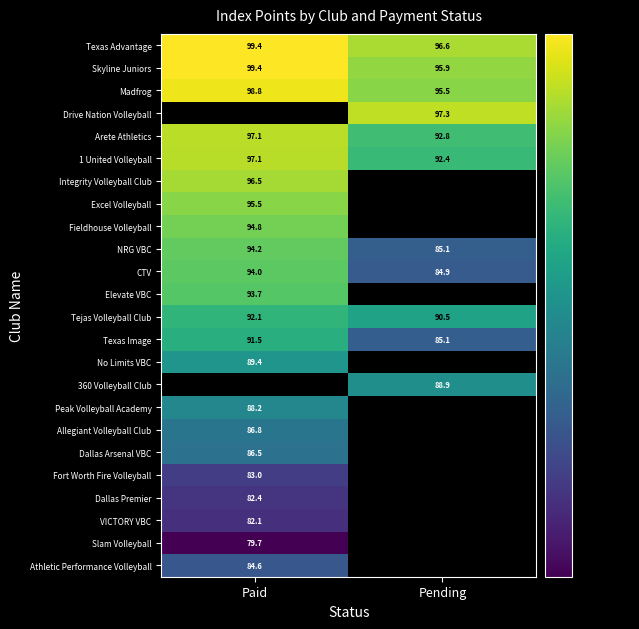

List the labels in order of Texas Advantage value, largest first.

Paid, Pending